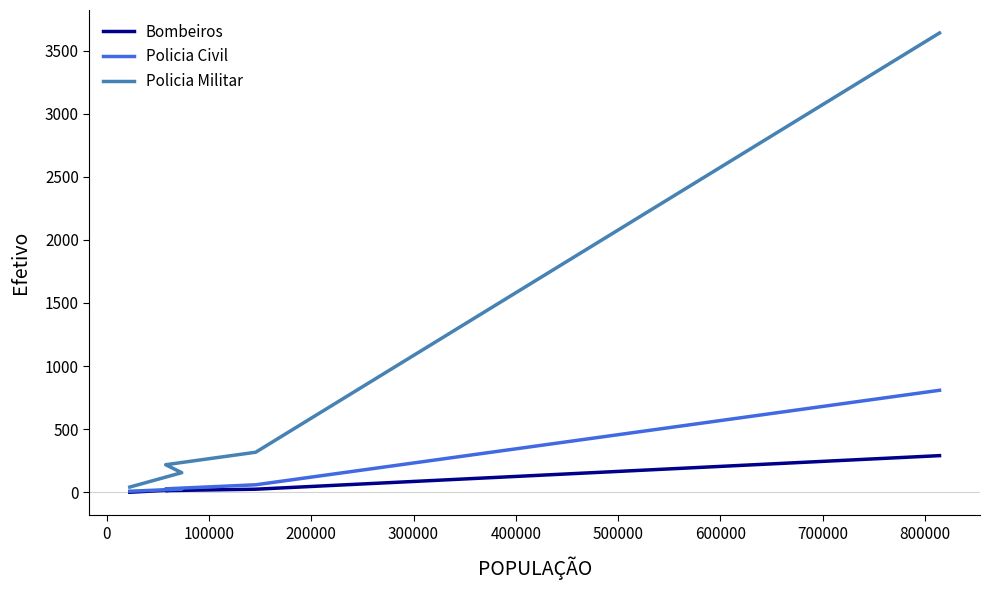

Rank the series by their maximum value, from highest to lowest.

Policia Militar, Policia Civil, Bombeiros